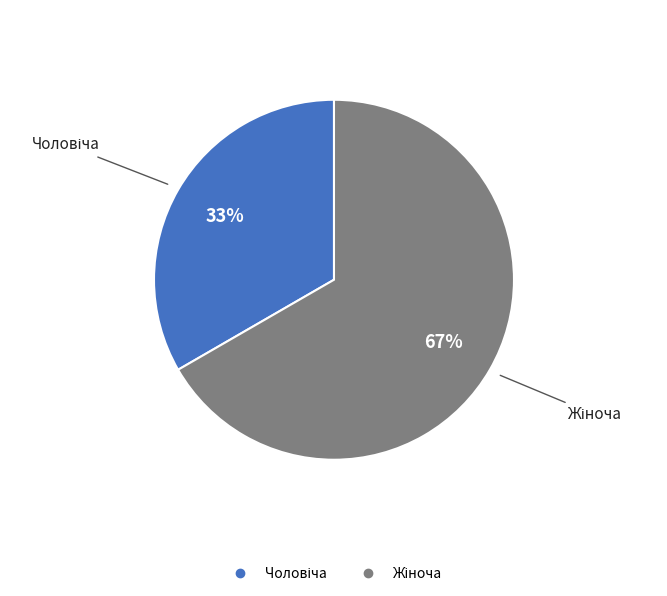

Is there any slice that represents more than half of the pie?

Yes